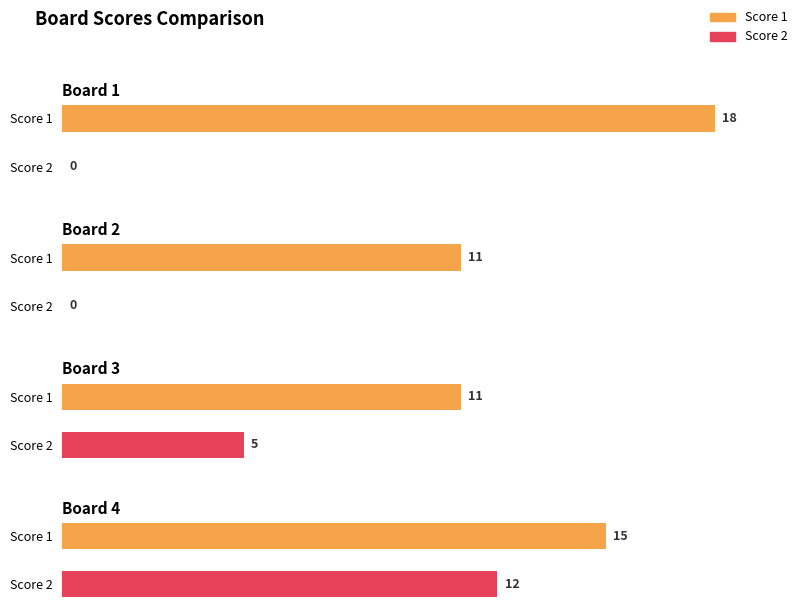

What are all the series names shown in the legend?

Score 1, Score 2